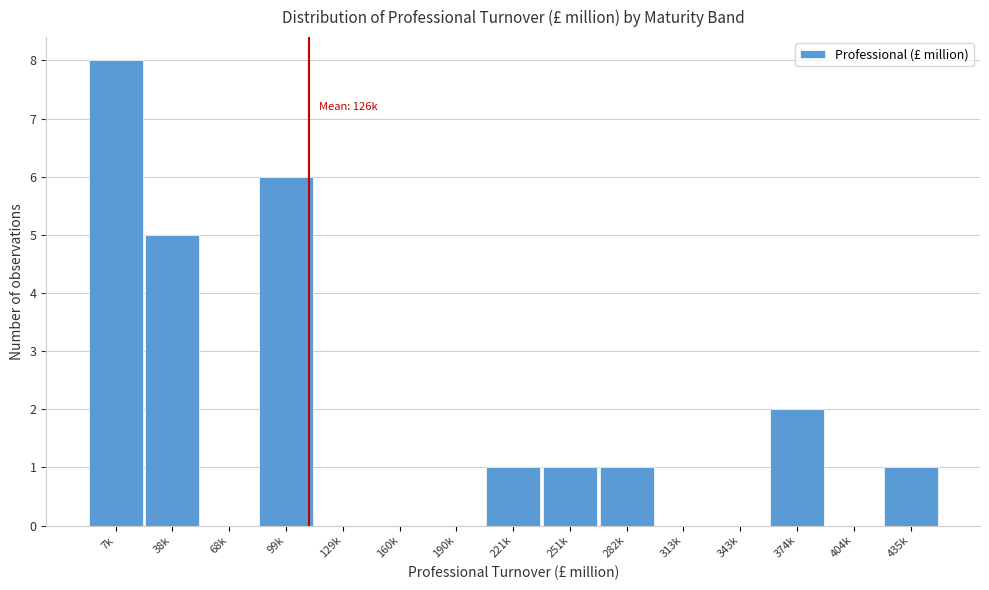

Reading left to right, transcribe all the data shown in this chart.

7k=8	38k=5	68k=0	99k=6	129k=0	160k=0	190k=0	221k=1	251k=1	282k=1	313k=0	343k=0	374k=2	404k=0	435k=1